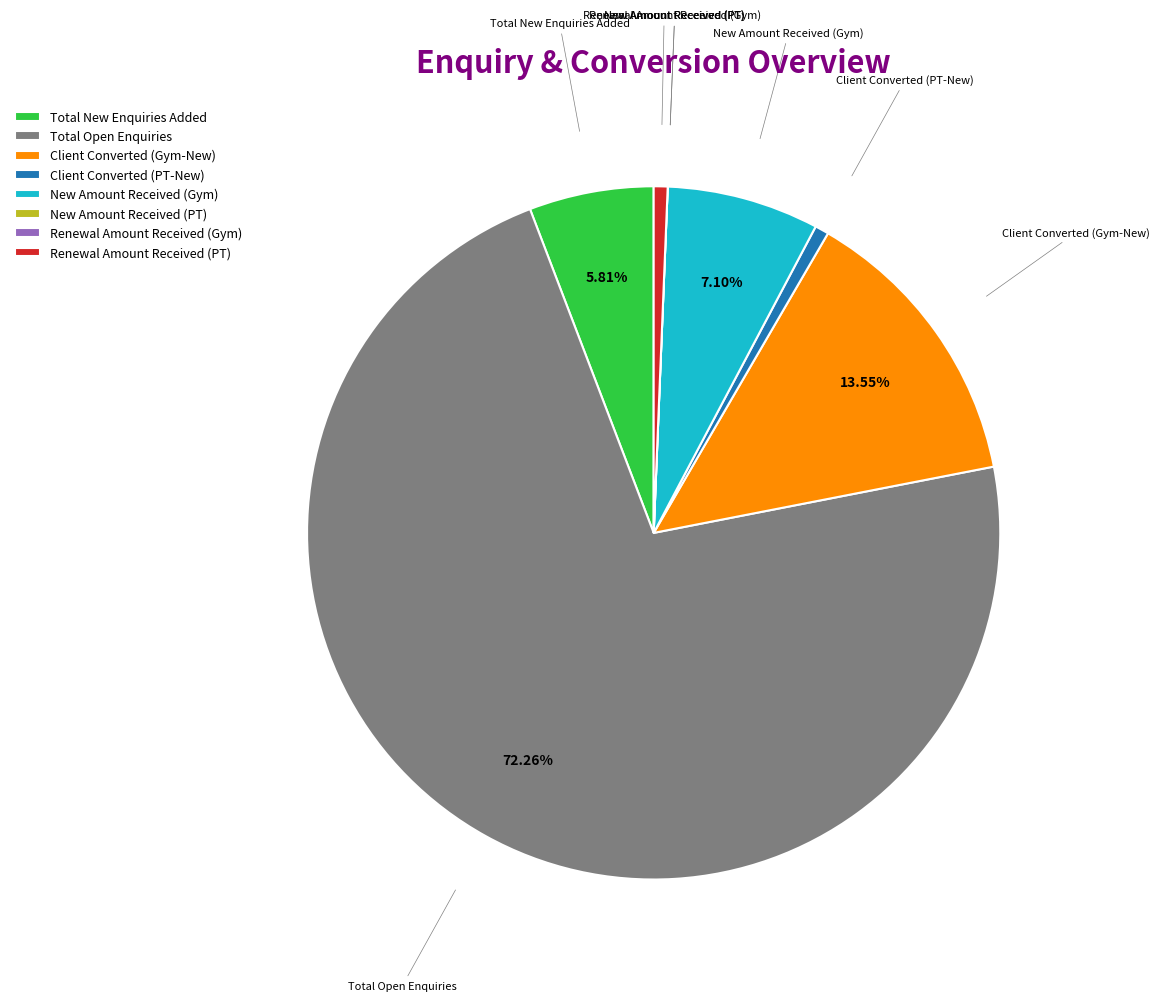

True or false: Client Converted (PT-New) accounts for 11% of the total.

False